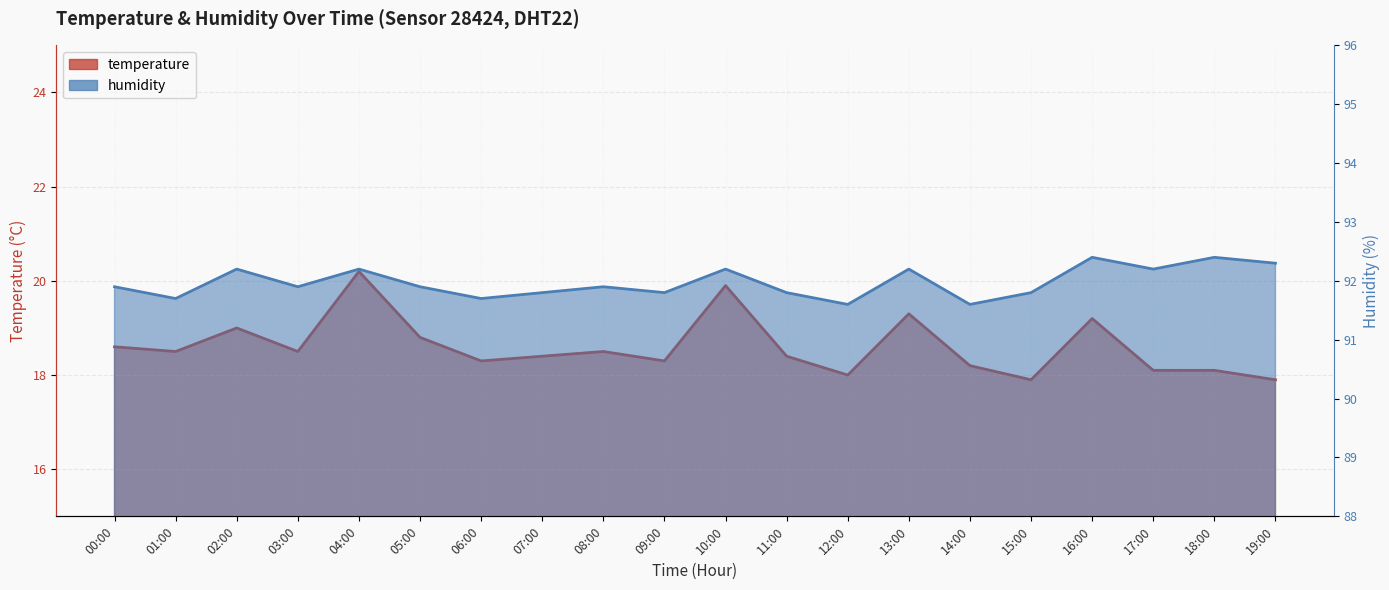

The value of humidity at 12:00 is 91.6. True or false?

True